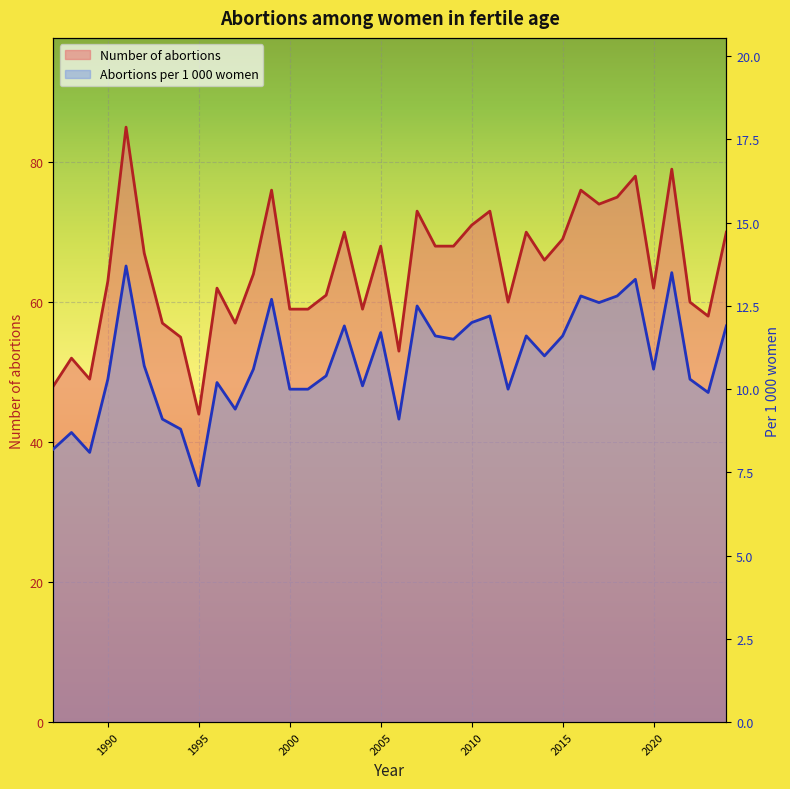

What is the minimum value shown in the chart?

7.1